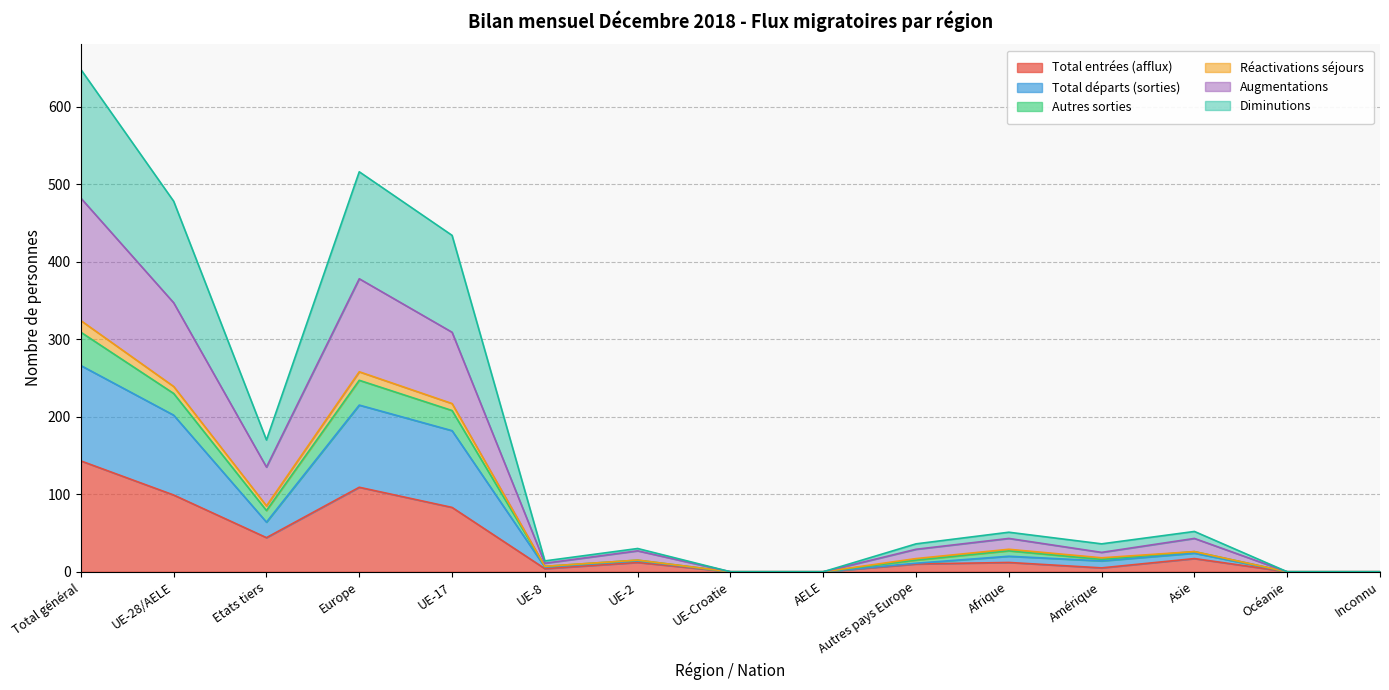

True or false: Augmentations and Total entrées (afflux) intersect in this chart.

False